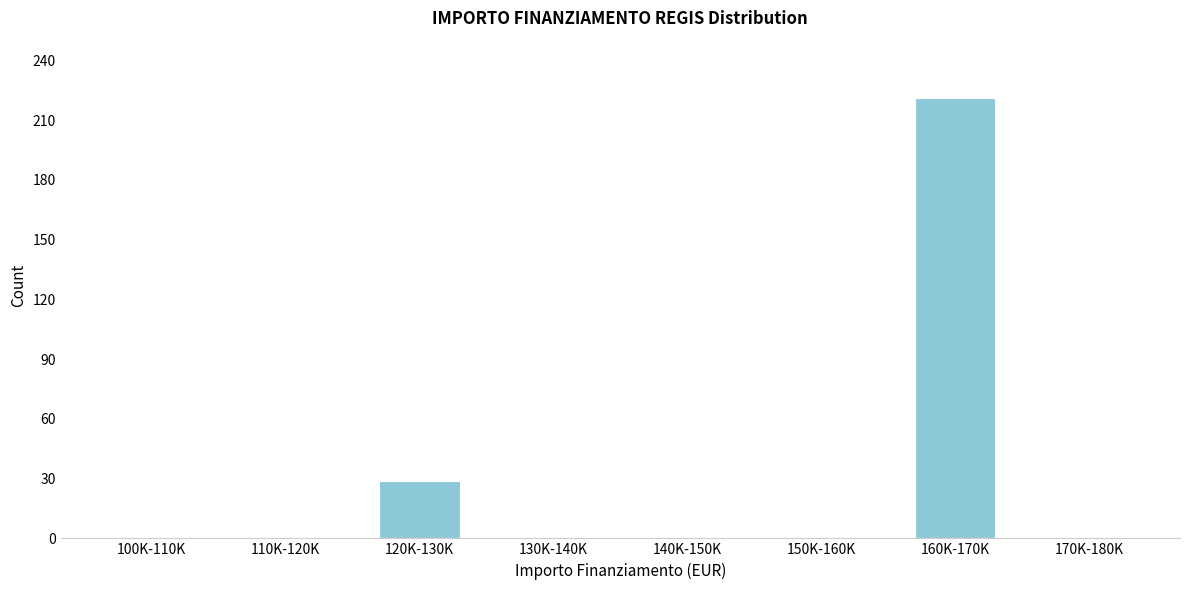

Reading left to right, list all the values displayed in this chart.

100K-110K=0	110K-120K=0	120K-130K=29	130K-140K=0	140K-150K=0	150K-160K=0	160K-170K=221	170K-180K=0